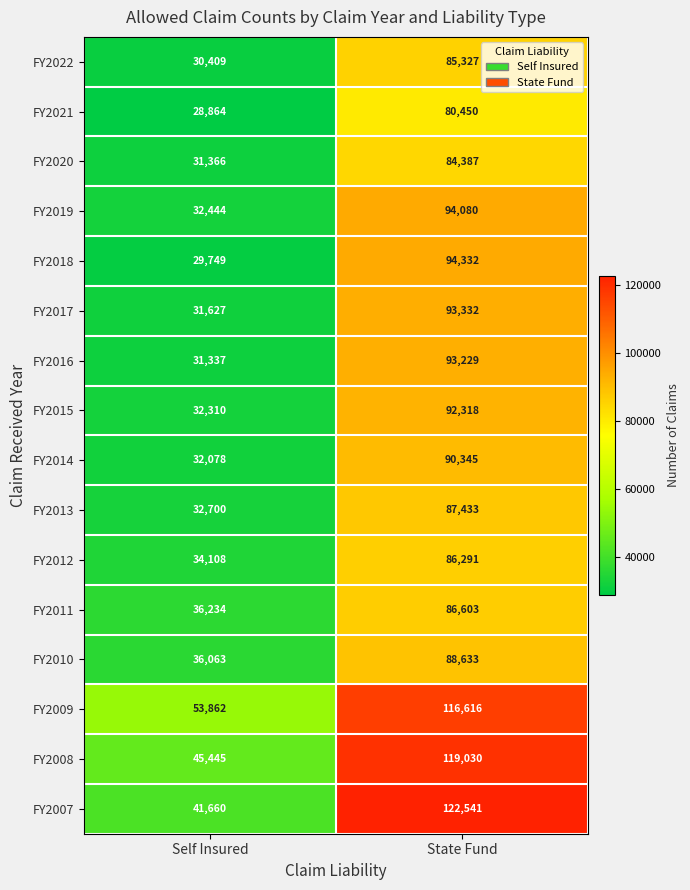

Which series has the widest spread of values?

FY2007